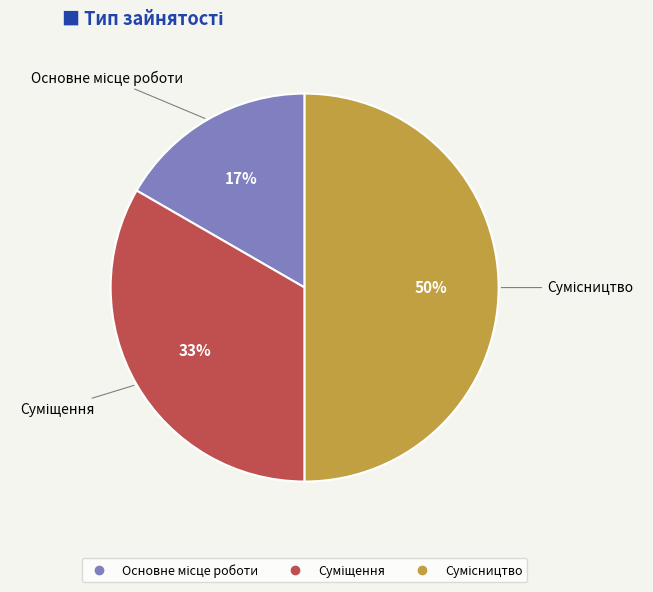

To the nearest percent, what is the difference between the largest and smallest slice percentages?

33%